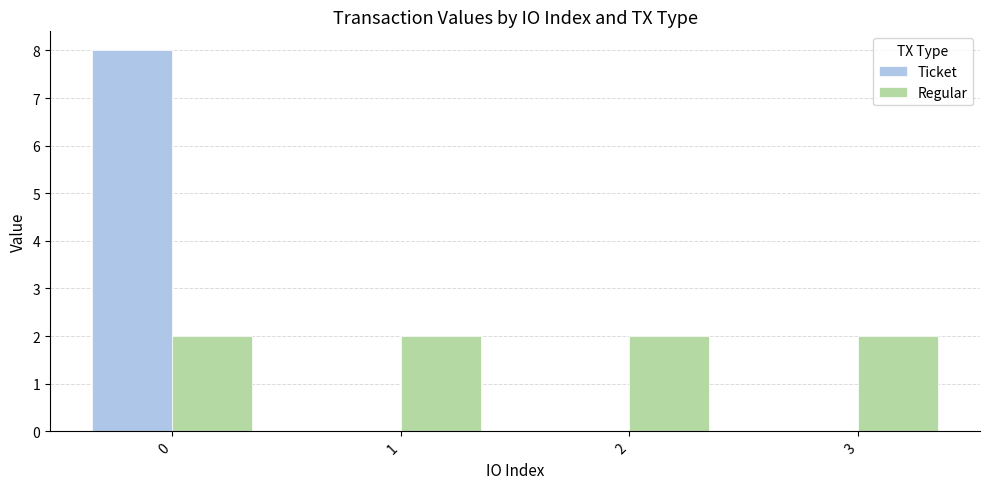

What is the total value across all series at 0?

10.0